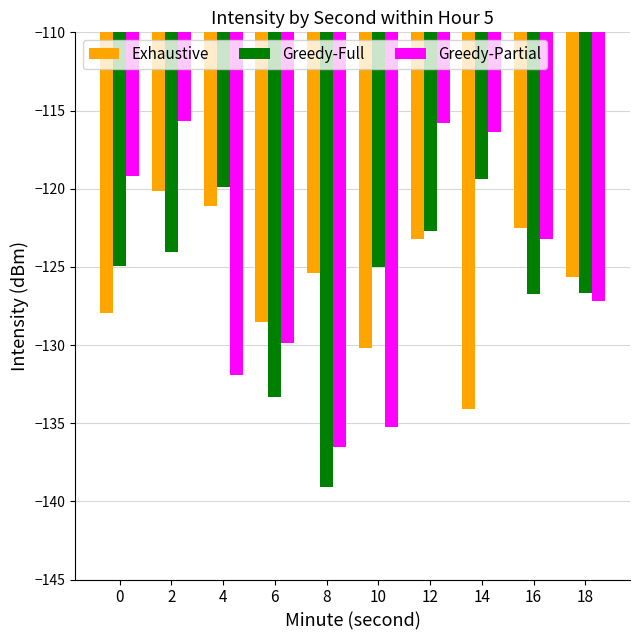

At which label does Exhaustive reach its minimum?

14